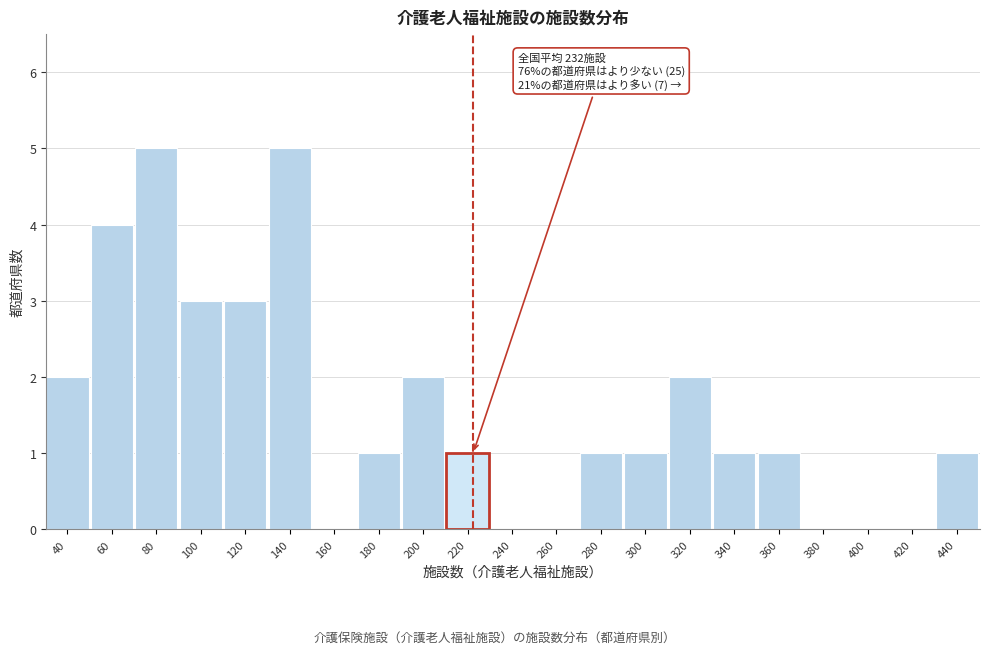

Reading right to left, what are all the values shown in this chart?

440=1	420=0	400=0	380=0	360=1	340=1	320=2	300=1	280=1	260=0	240=0	220=1	200=2	180=1	160=0	140=5	120=3	100=3	80=5	60=4	40=2